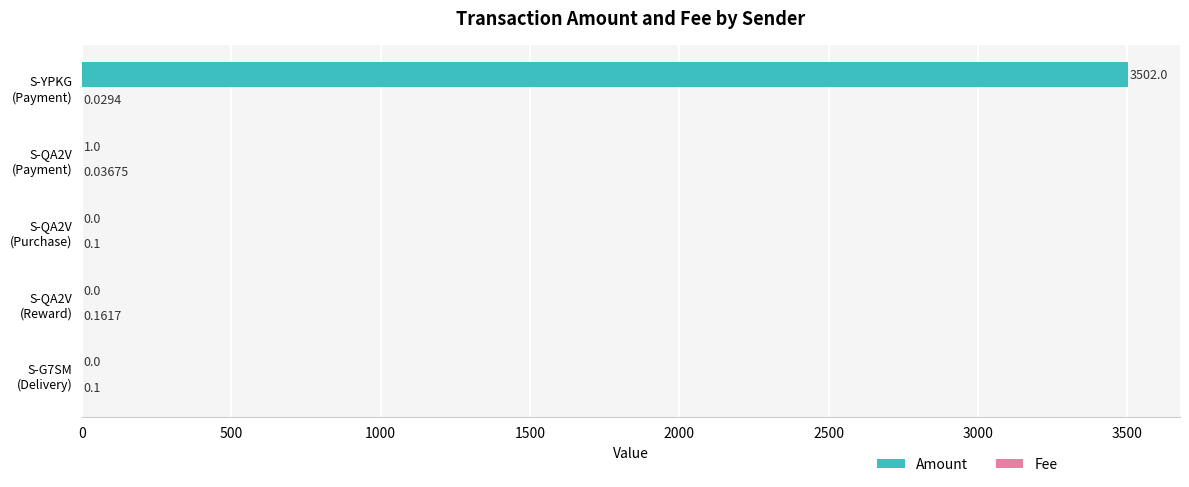

Which series has the largest total across all categories?

Amount